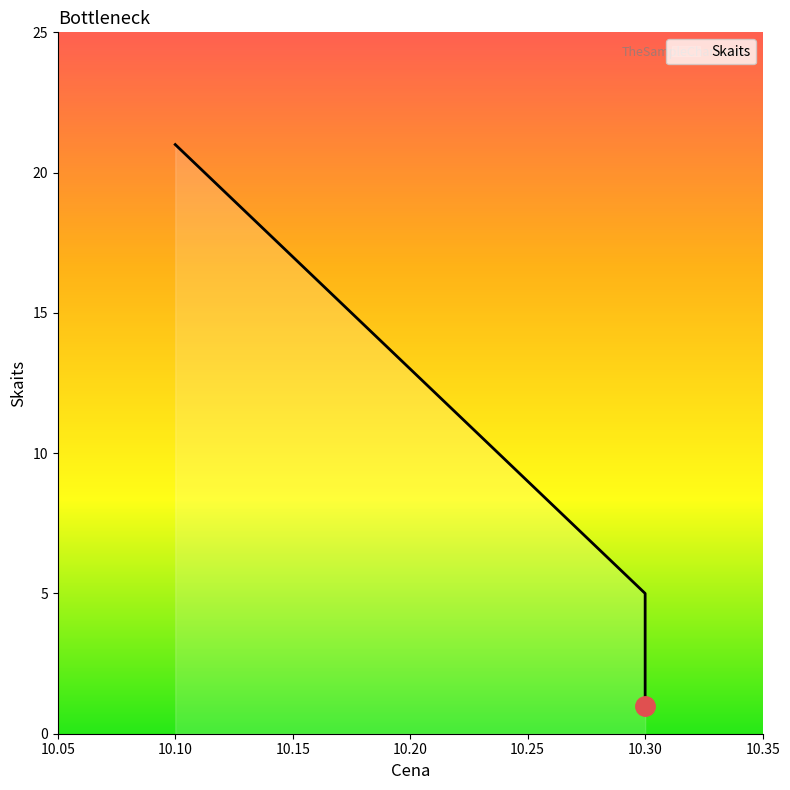

How many data points does each series have?

3